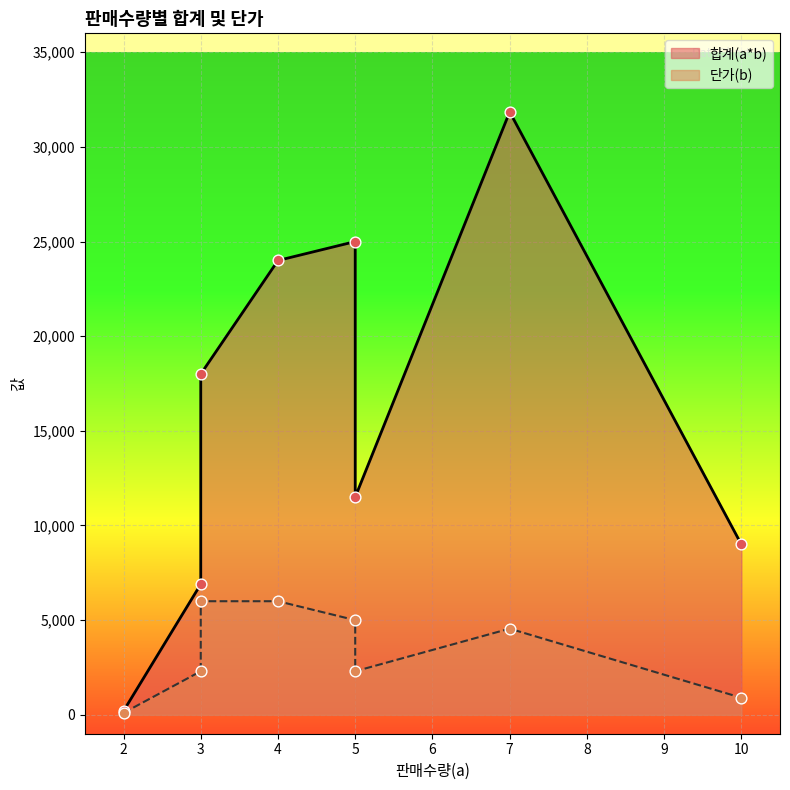

Which series contains the highest Y value?

합계(a*b)